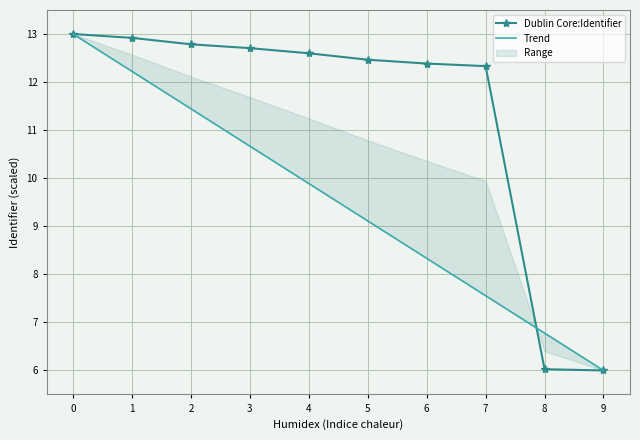

What is the value of the Trend point at the 5th from the left?

9.9